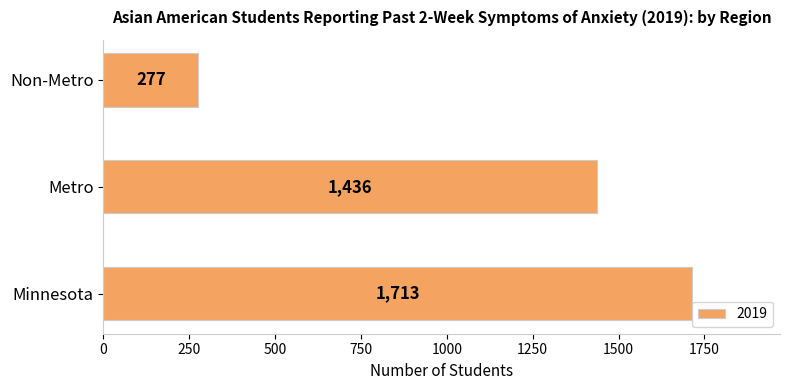

What is the maximum value shown in the chart?

1713